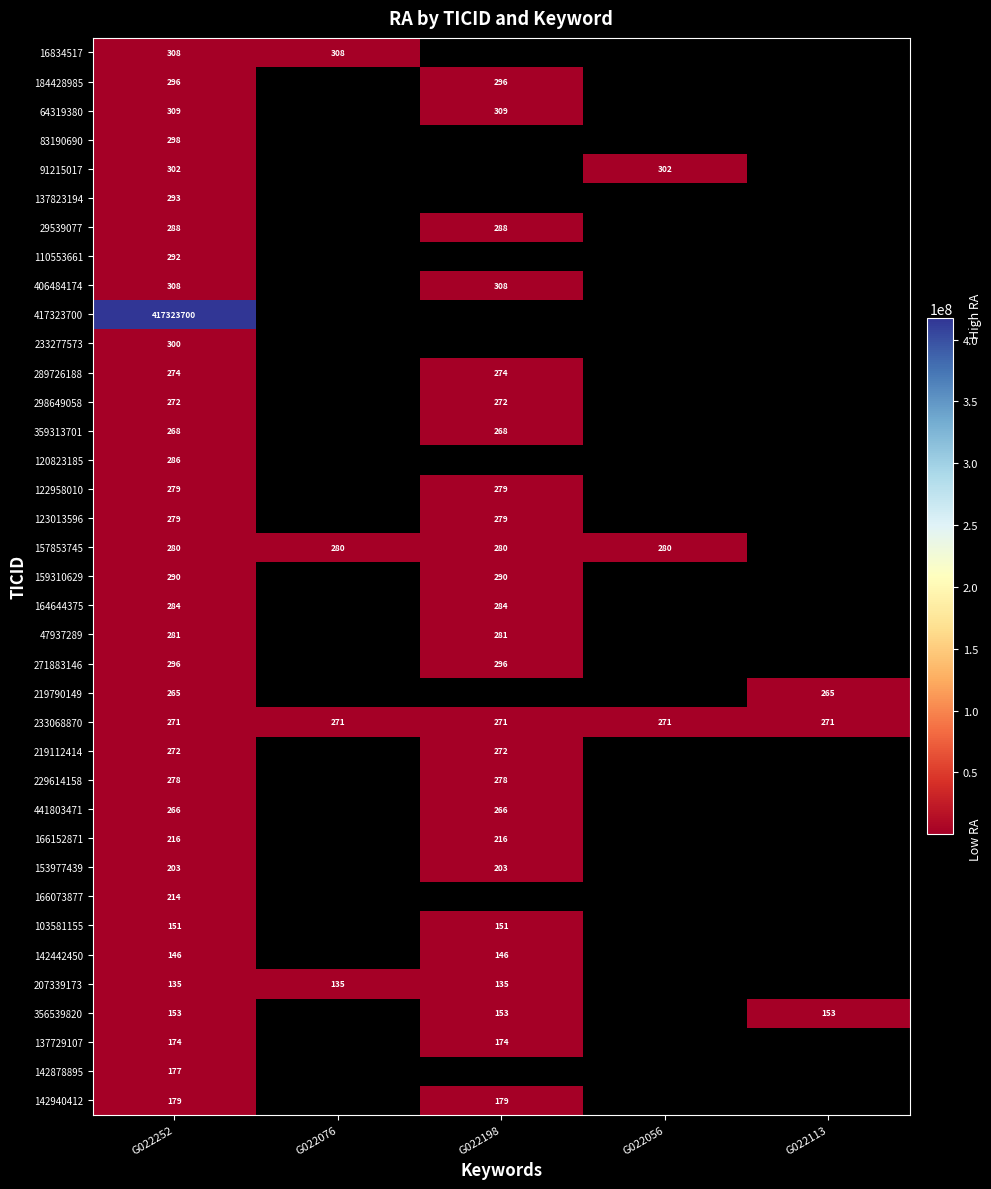

Count the number of data series in this chart.

37